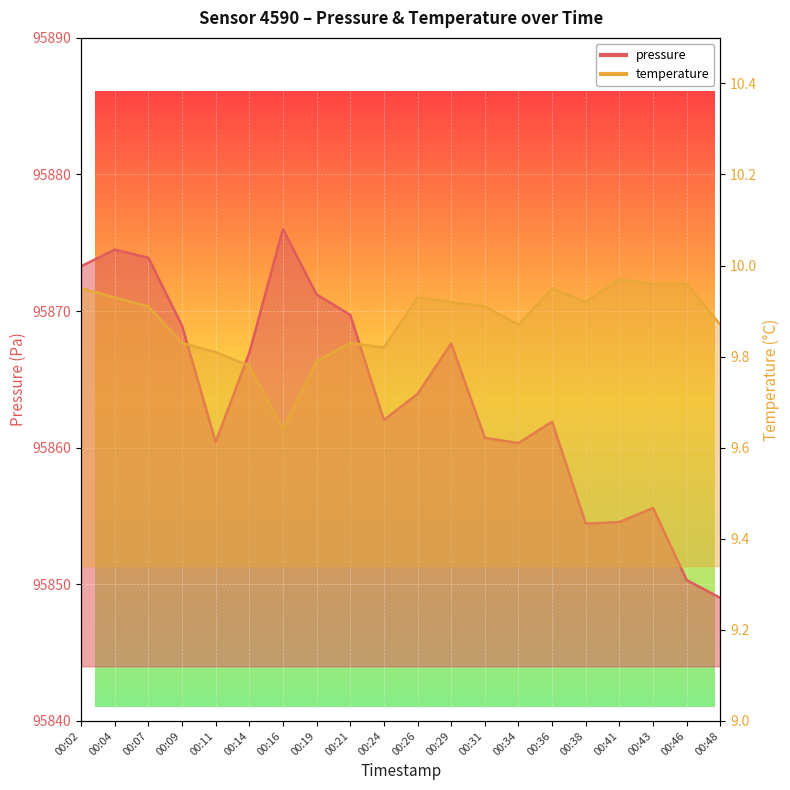

Rank the series by their maximum value, from lowest to highest.

temperature, pressure